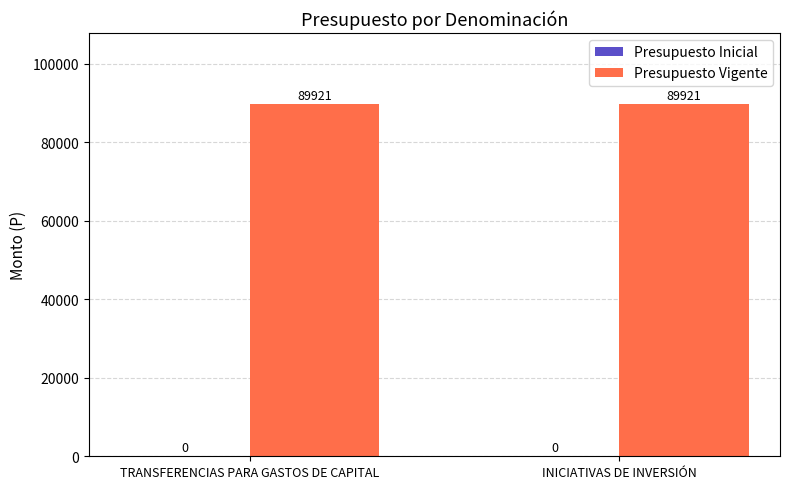

Rank the series by their maximum value, from highest to lowest.

Presupuesto Vigente, Presupuesto Inicial